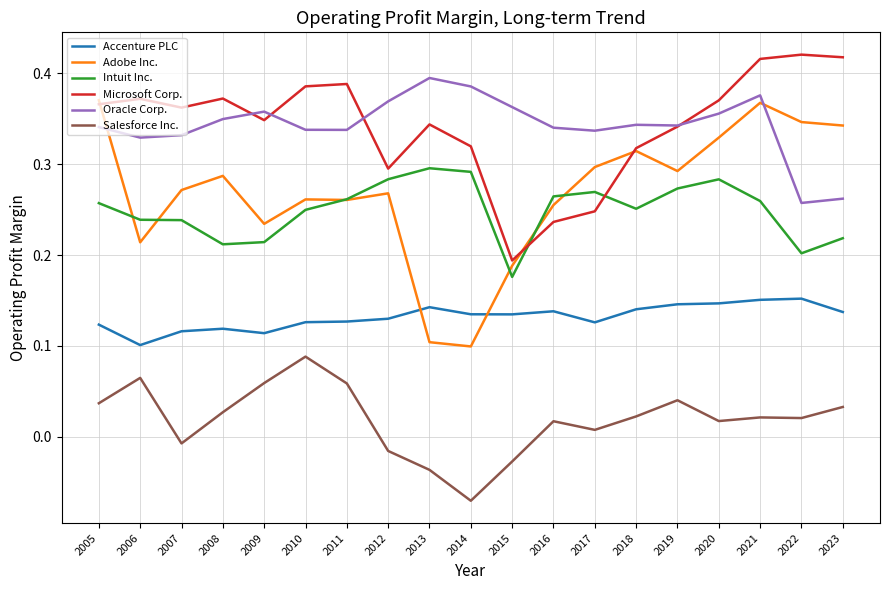

At which category does Salesforce Inc. reach its first local peak?

2006